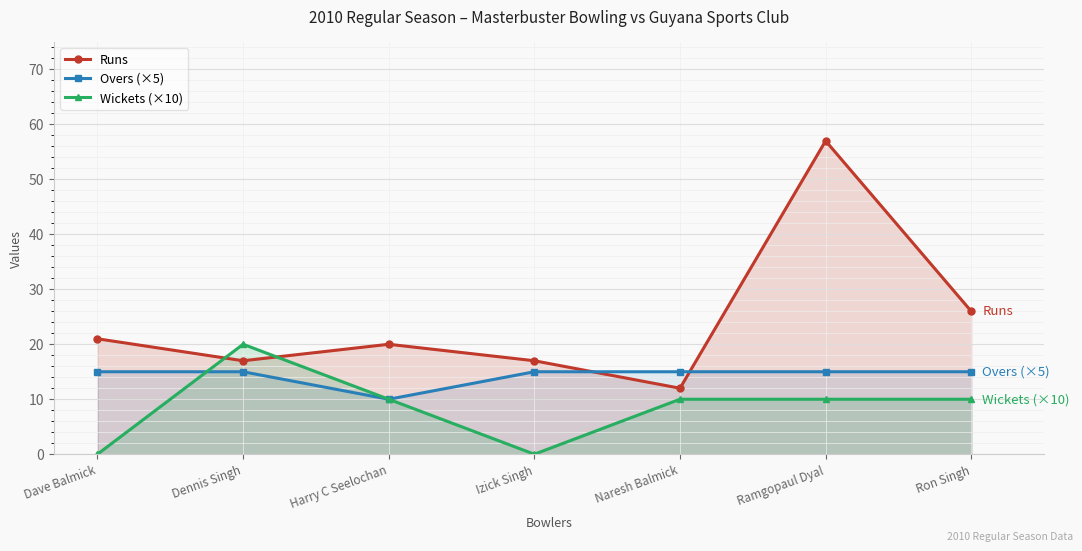

Reading left to right, transcribe all the data shown in this chart.

Runs: 21	17	20	17	12	57	26
Overs (×5): 15	15	10	15	15	15	15
Wickets (×10): 0	20	10	0	10	10	10